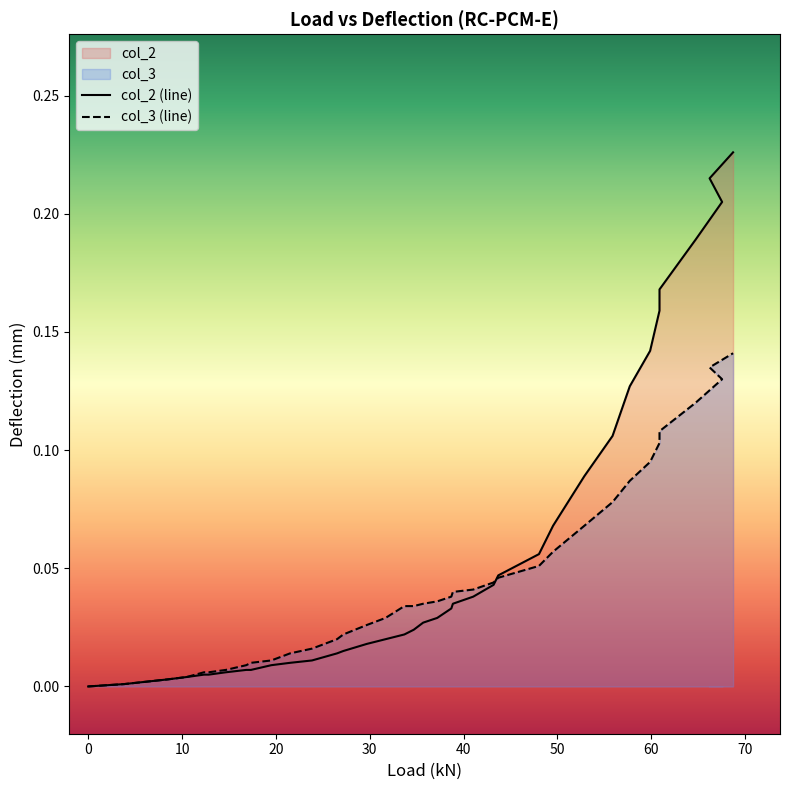

At how many categories does at least one series exceed 0?

37